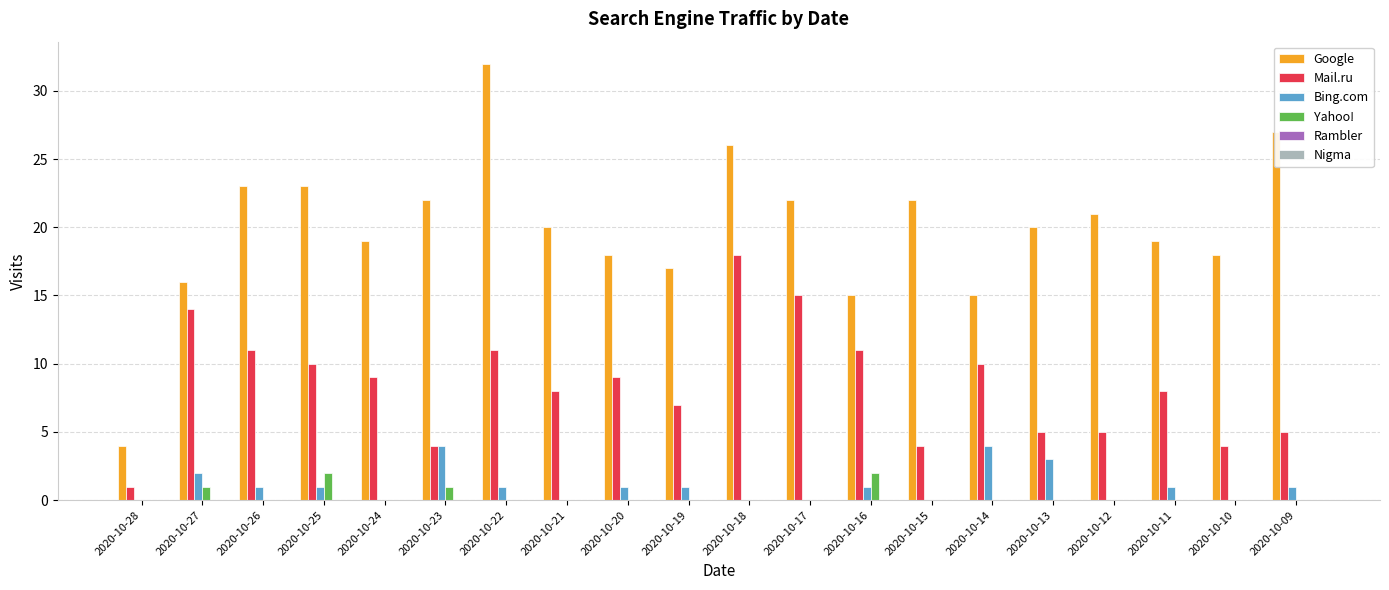

The value of Google at 2020-10-25 is 36. True or false?

False